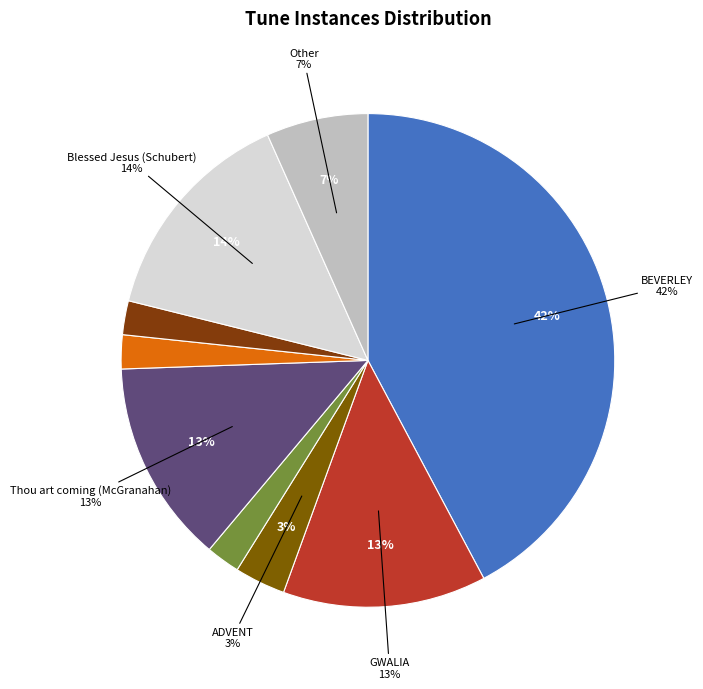

What percentage is the Thou art coming (McGranahan) slice, to the nearest percent?

13%